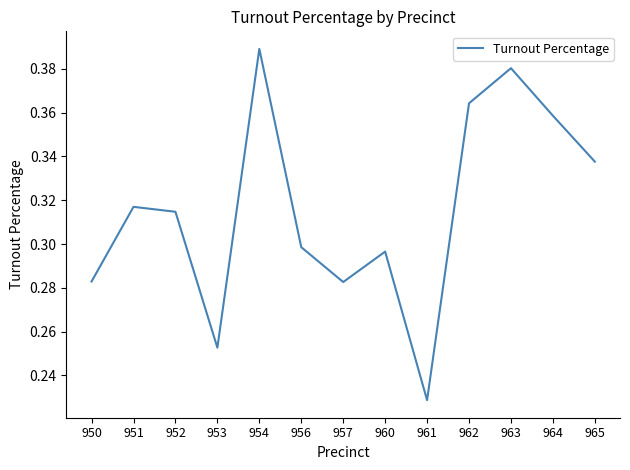

Is it true that the value at 957 is 0.4?

False